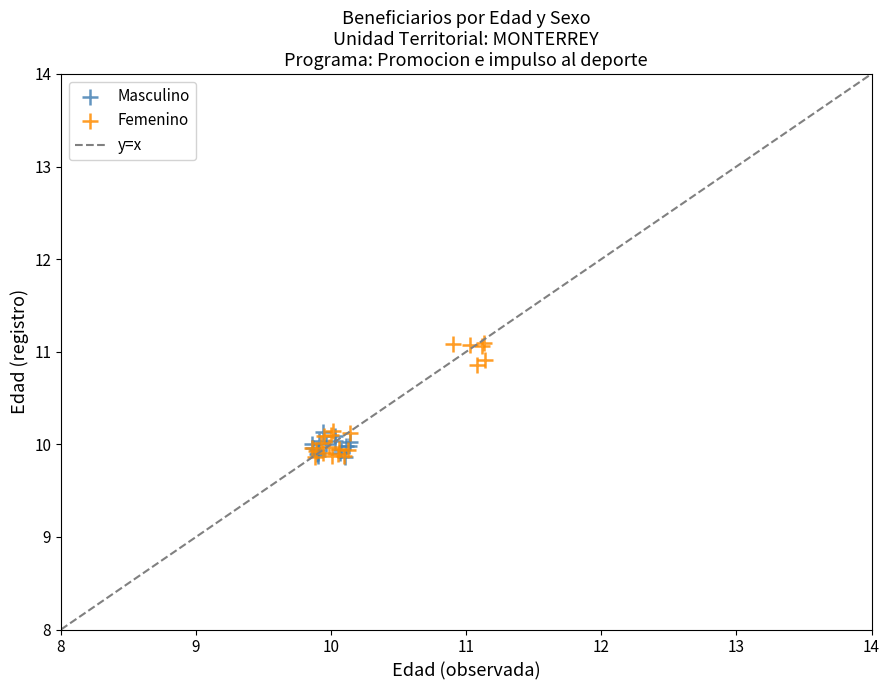

Which series reaches the maximum Y coordinate?

Femenino